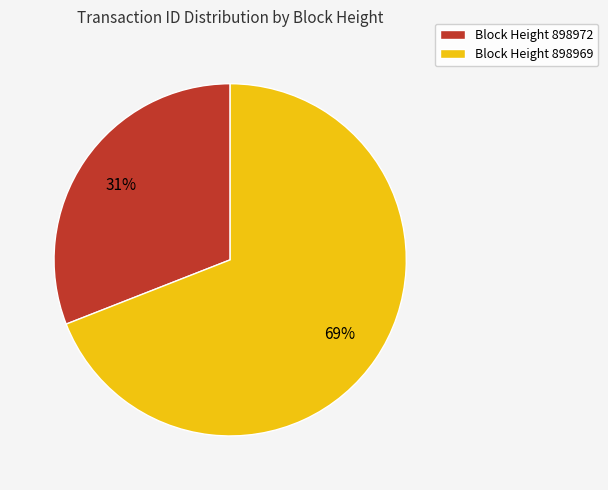

What is the largest slice in the pie chart?

Block Height 898969